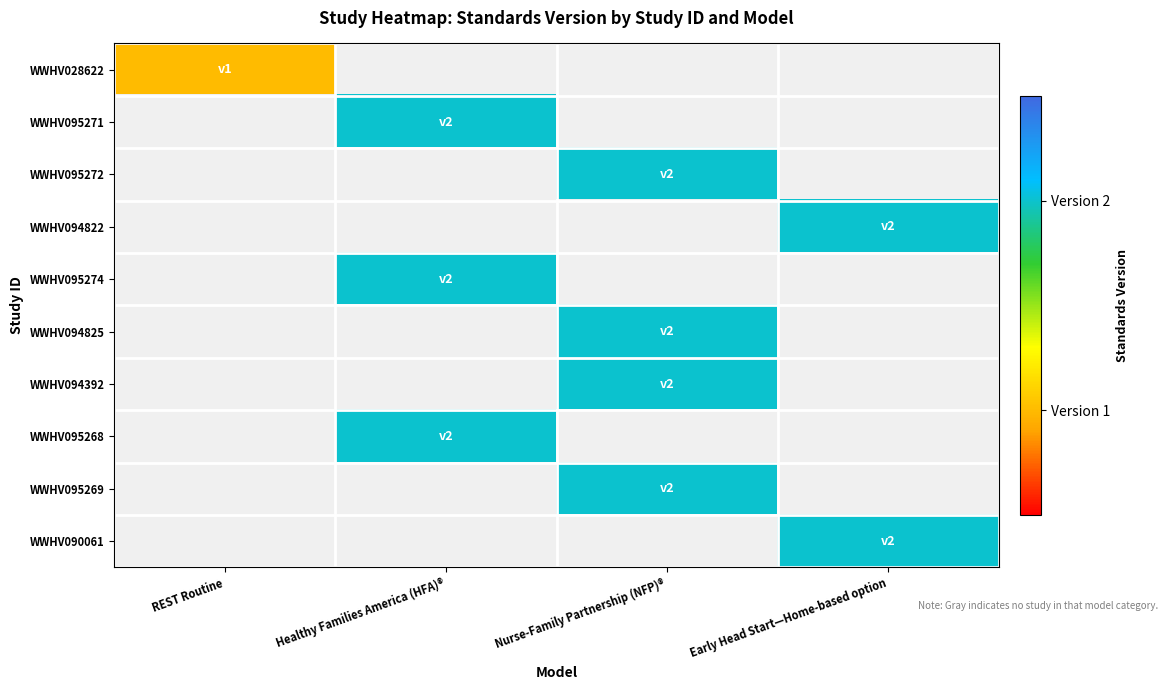

Rank the categories by WWHV095269 value from lowest to highest.

REST Routine, Healthy Families America (HFA)®, Nurse-Family Partnership (NFP)®, Early Head Start—Home-based option